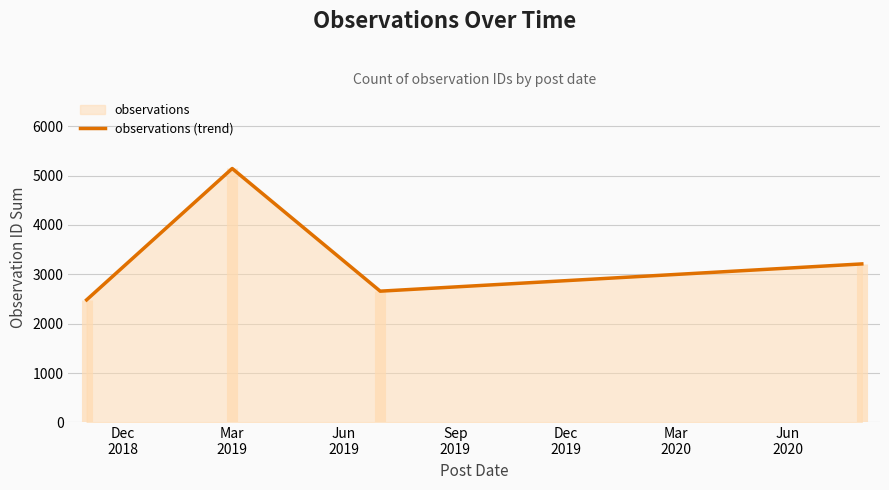

What is the difference between the maximum and minimum values?

2661